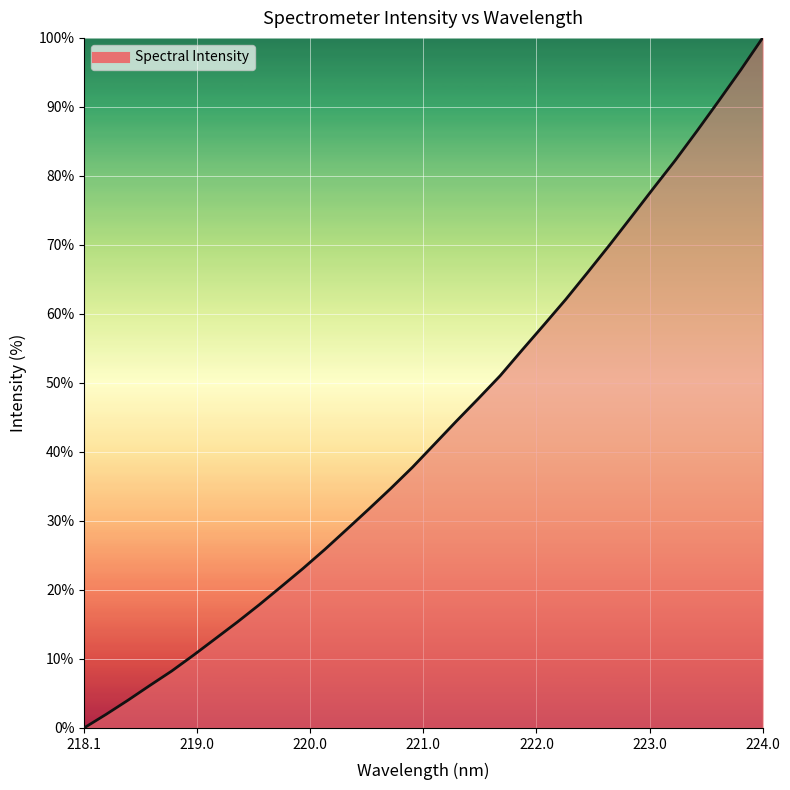

What is the difference between the maximum and minimum values?

100.0